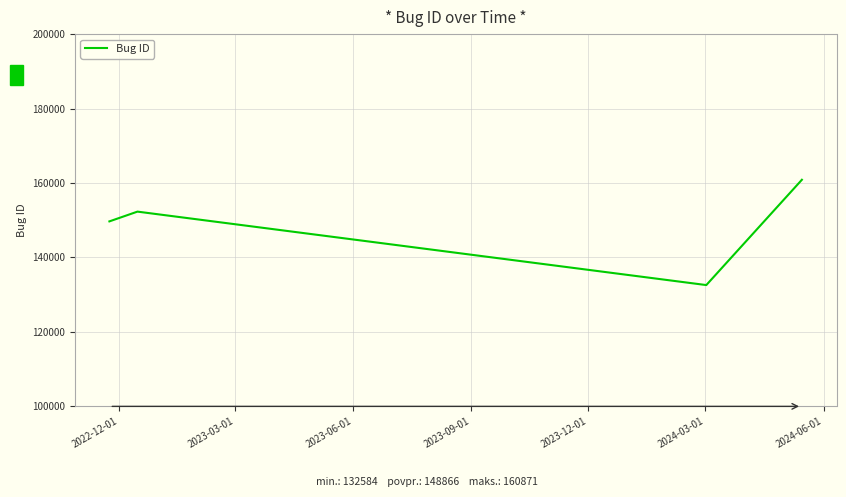

What is the difference between the maximum and minimum values?

28287